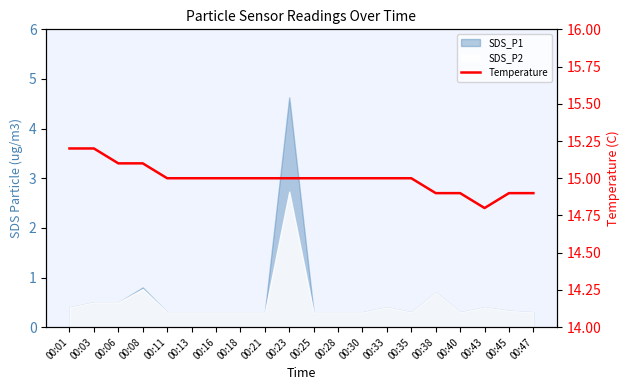

At which category does the chart reach its minimum across all series?

00:43